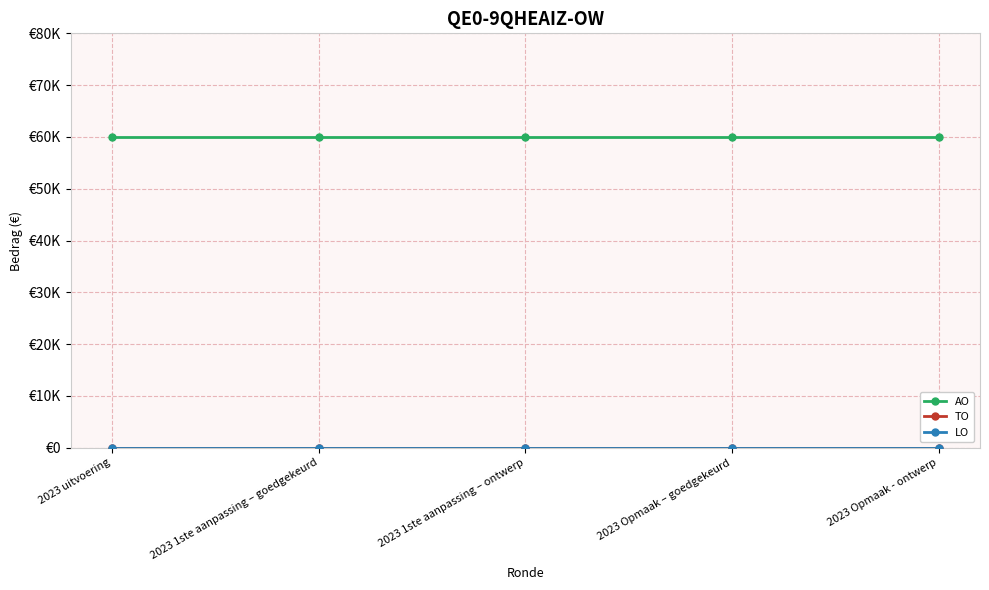

True or false: LO and TO cross at least once.

False